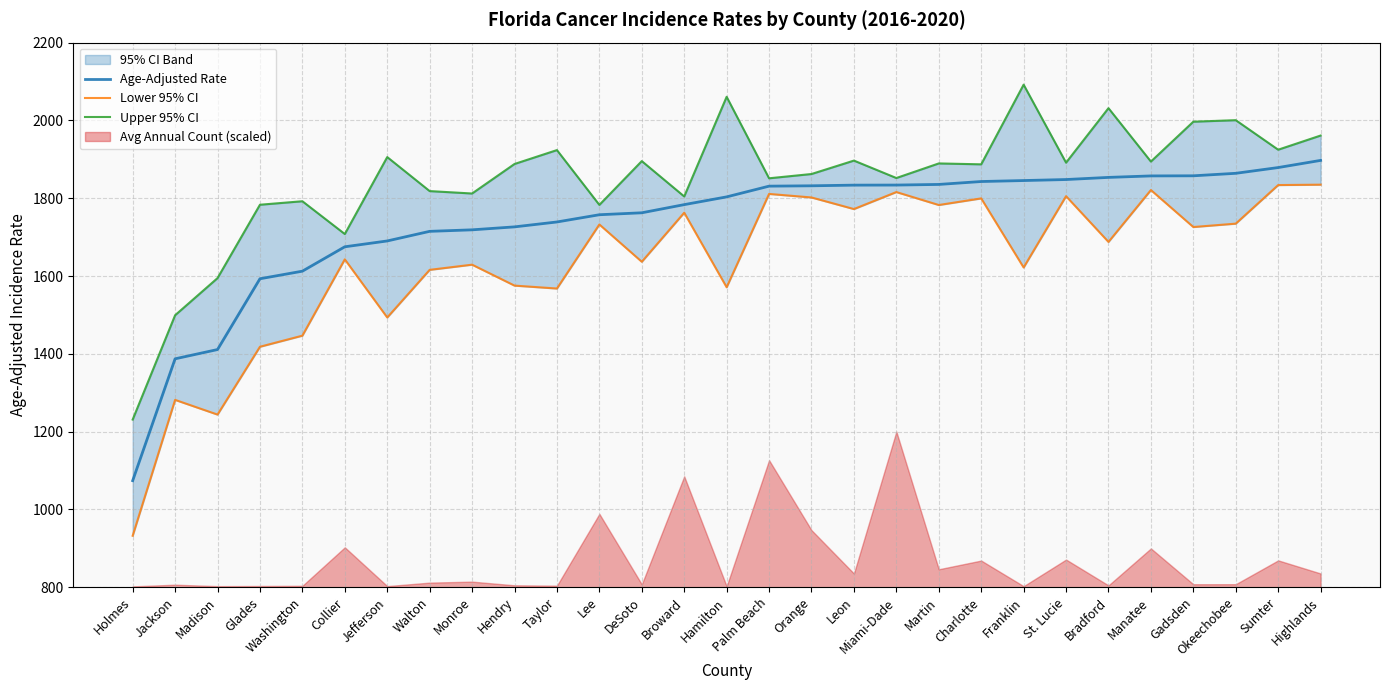

True or false: Lower 95% CI and Age-Adjusted Rate intersect in this chart.

False